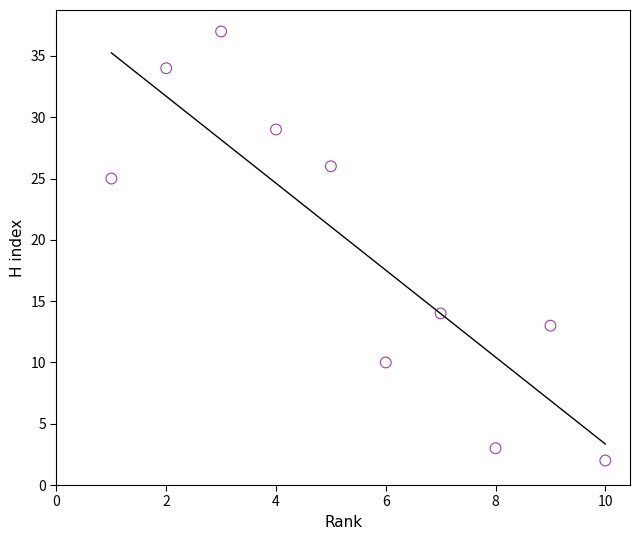

What is the range of Y values (max minus min)?

35